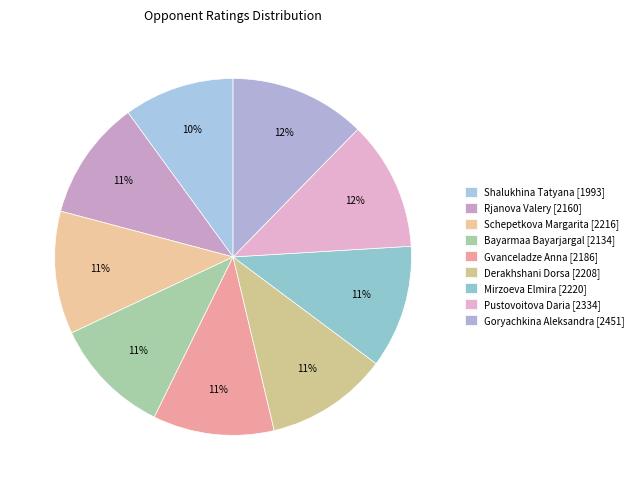

Count the number of slices in the pie.

9